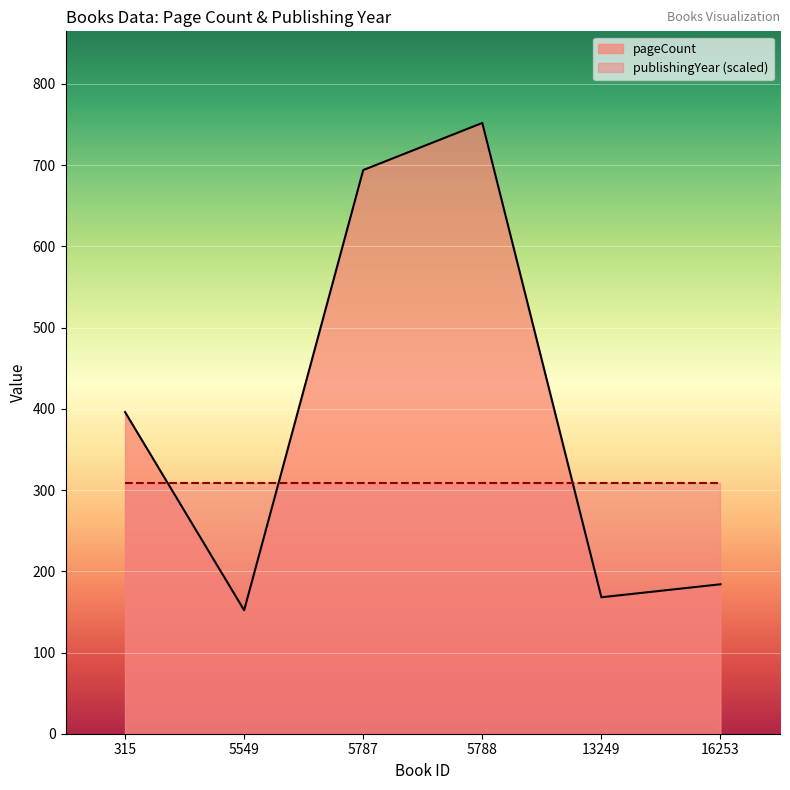

What is the maximum value shown in the chart?

752.0